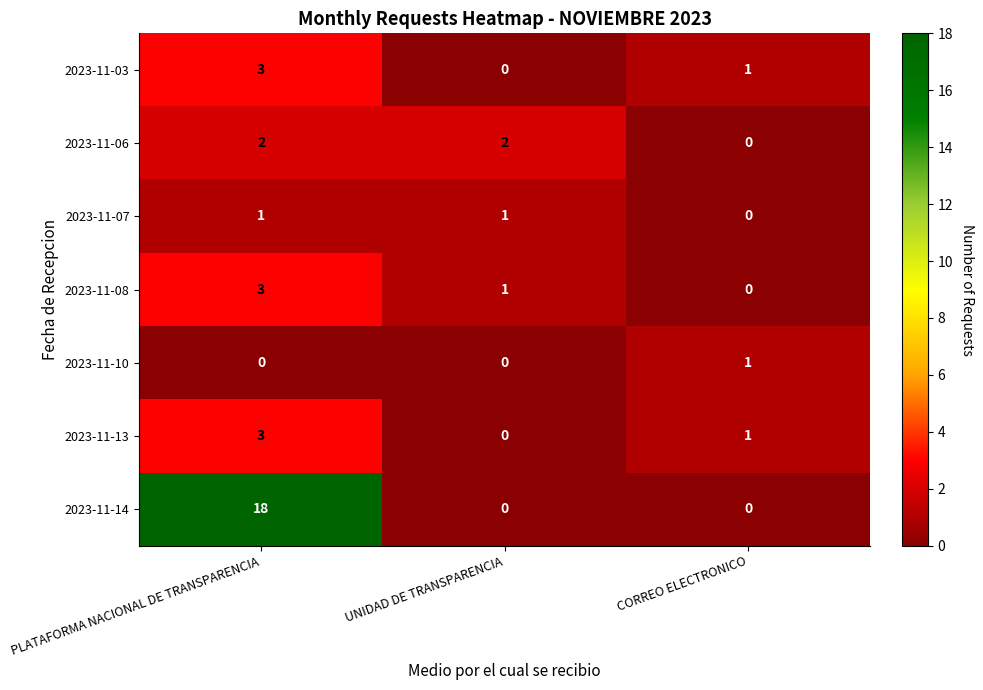

How many positive values does the 2023-11-13 series have?

2